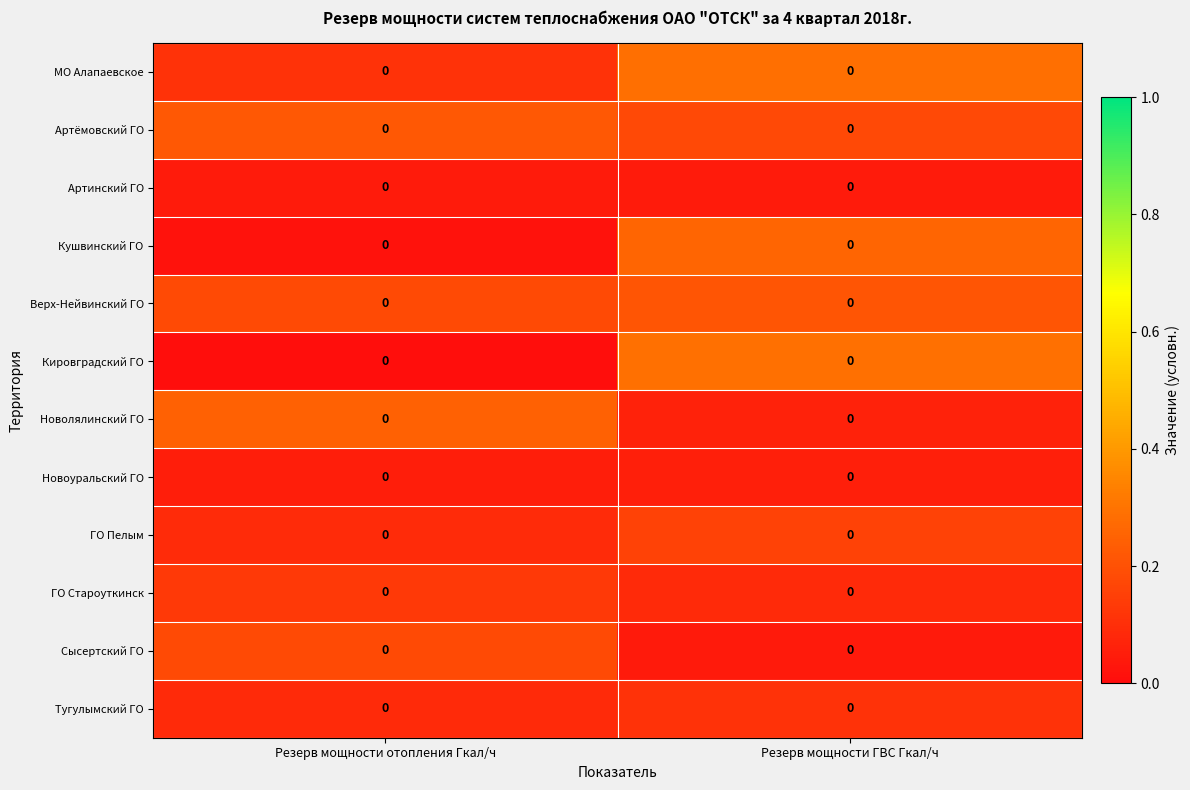

What is the highest value of the МО Алапаевское series?

0.3